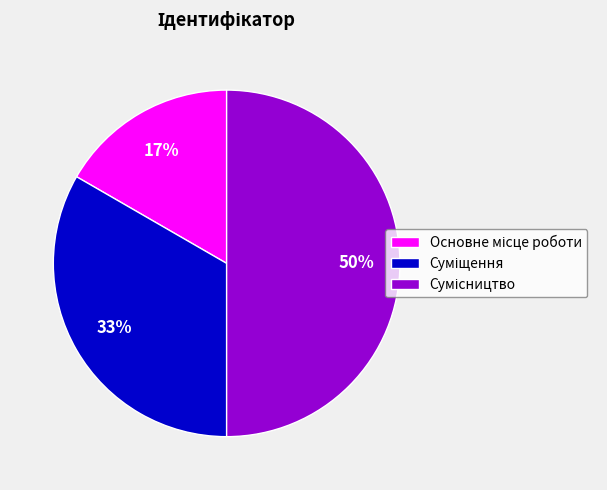

To the nearest percent, what is the difference between the largest and smallest slice percentages?

33%